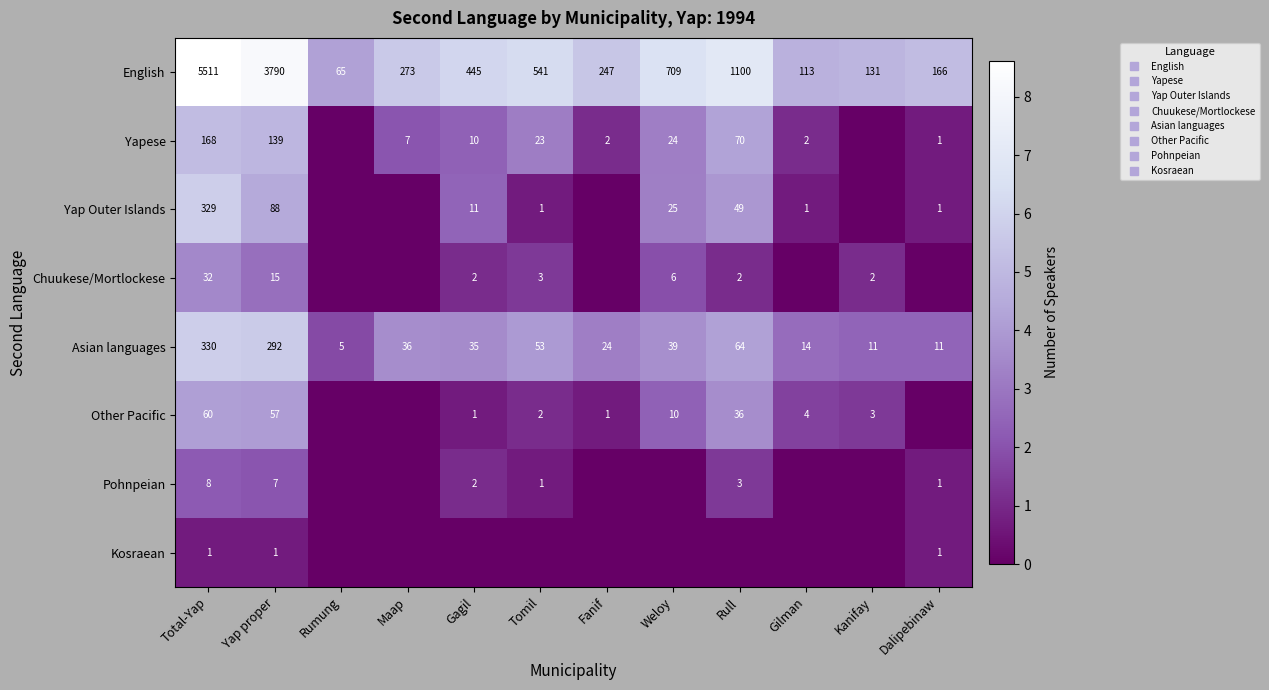

True or false: Chuukese/Mortlockese has a value of 1.2 at Weloy.

False